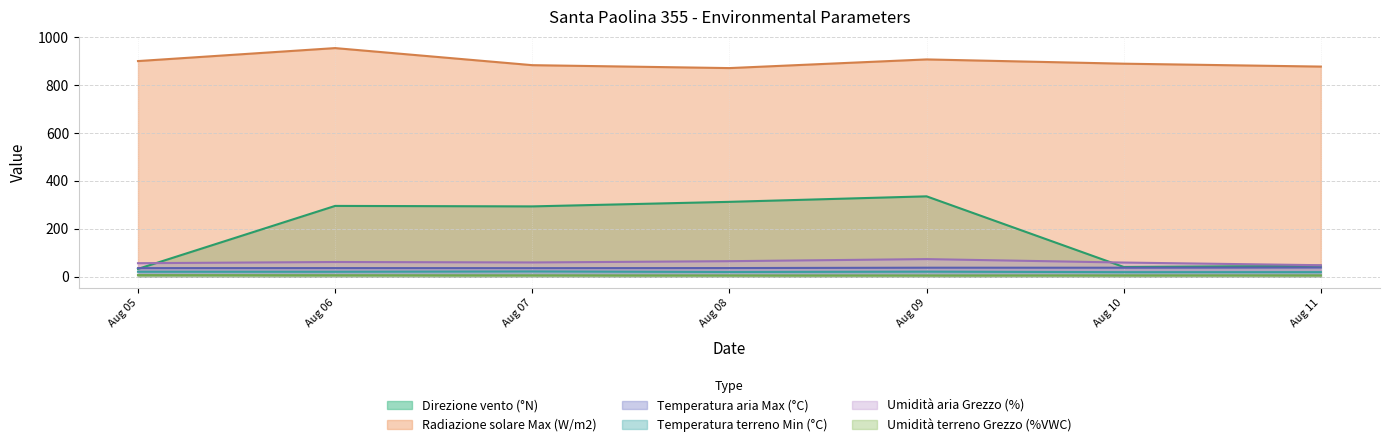

Which series has the largest total across all categories?

Radiazione solare Max (W/m2)